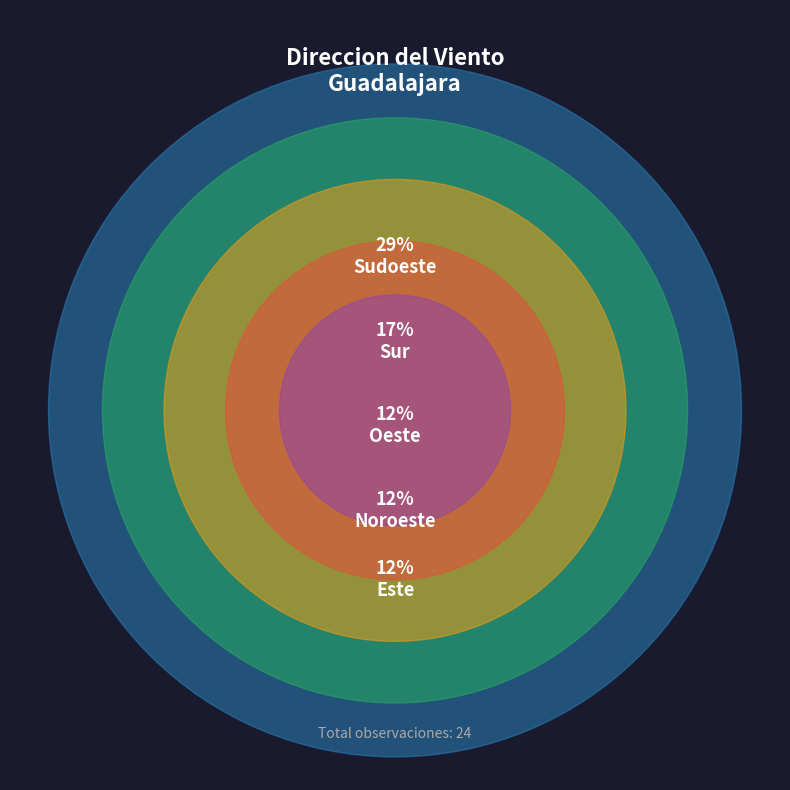

To the nearest percent, what percentage of the pie is Sudeste?

5%